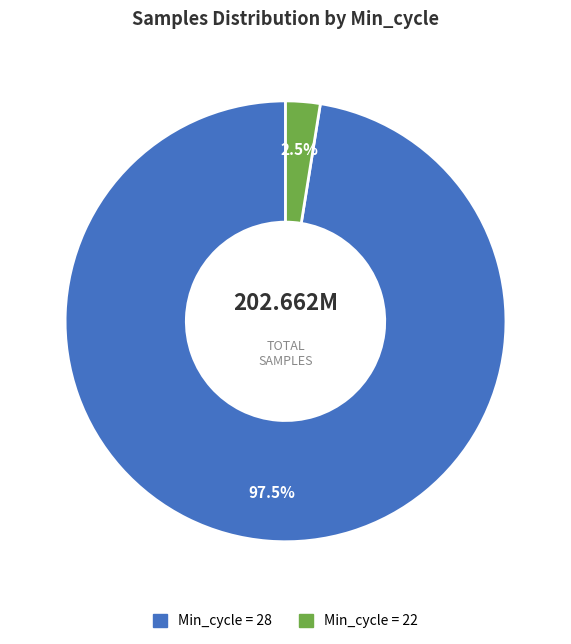

Does any single category account for the majority?

Yes